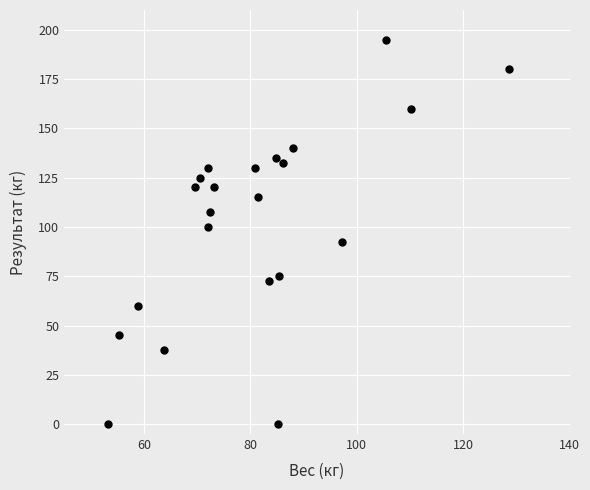

What is the range of X values (max minus min)?

75.4